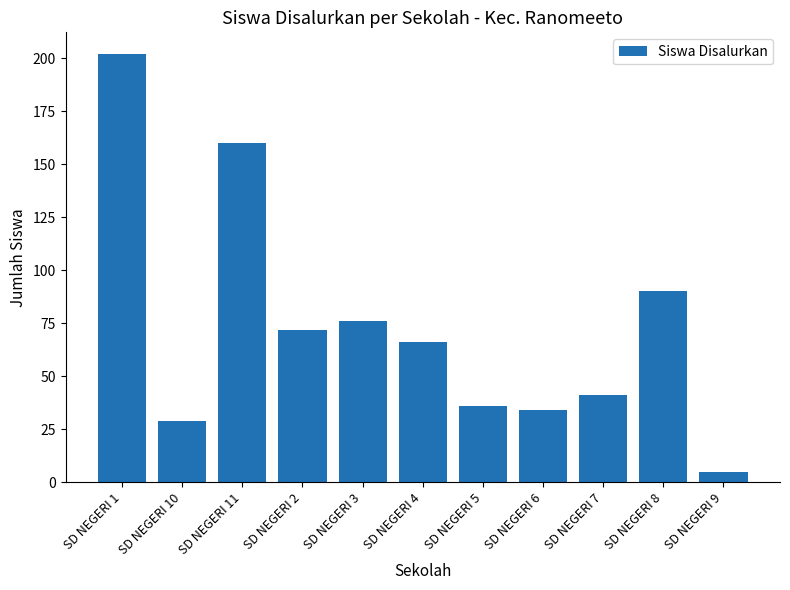

Which has a higher value, SD NEGERI 3 or SD NEGERI 4?

SD NEGERI 3